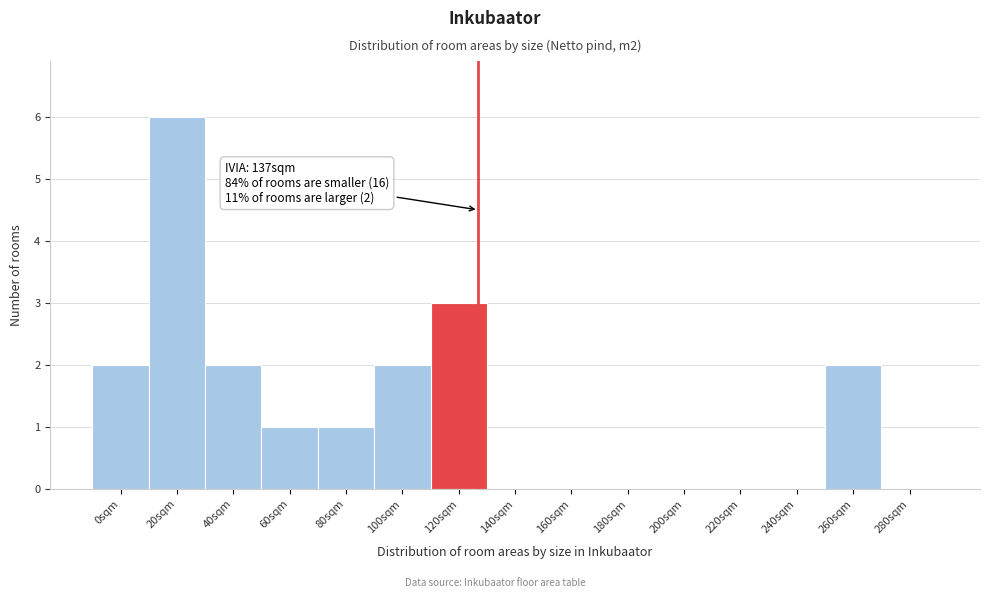

Reading left to right, extract all data points from this chart.

0sqm=2	20sqm=6	40sqm=2	60sqm=1	80sqm=1	100sqm=2	120sqm=3	140sqm=0	160sqm=0	180sqm=0	200sqm=0	220sqm=0	240sqm=0	260sqm=2	280sqm=0